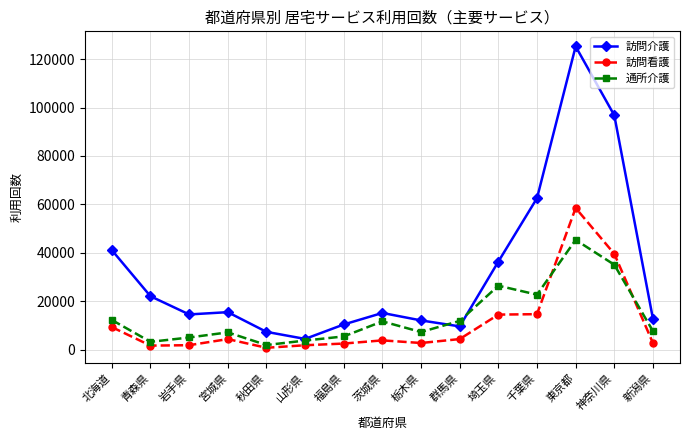

How many categories are shown in the chart?

15